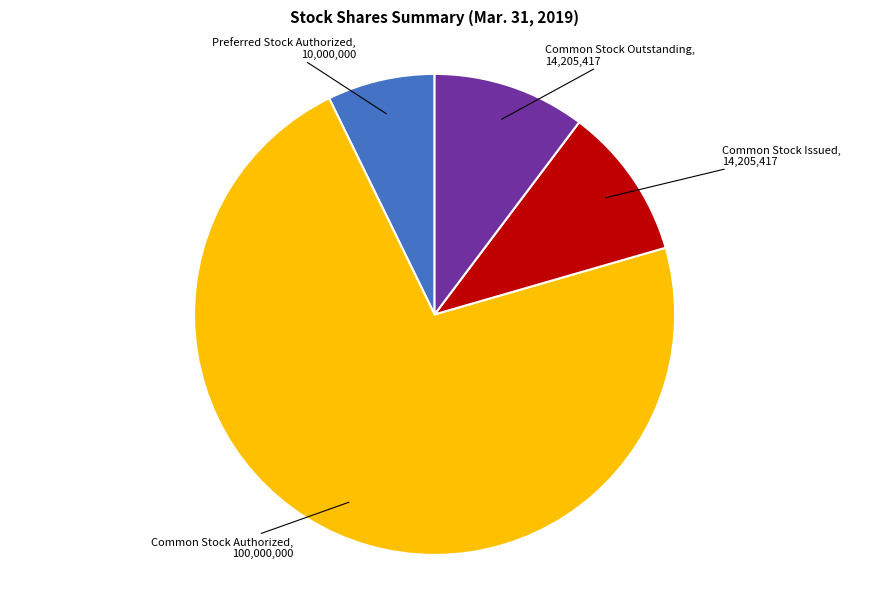

Does any single category account for the majority?

Yes